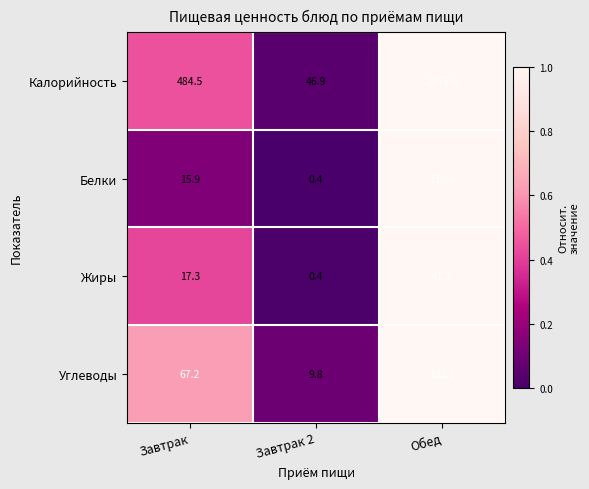

Reading left to right, extract all data points from this chart.

Калорийность: Завтрак=484.5	Завтрак 2=46.9	Обед=1078.6
Белки: Завтрак=15.9	Завтрак 2=0.4	Обед=110.4
Жиры: Завтрак=17.3	Завтрак 2=0.4	Обед=41.3
Углеводы: Завтрак=67.2	Завтрак 2=9.8	Обед=108.1